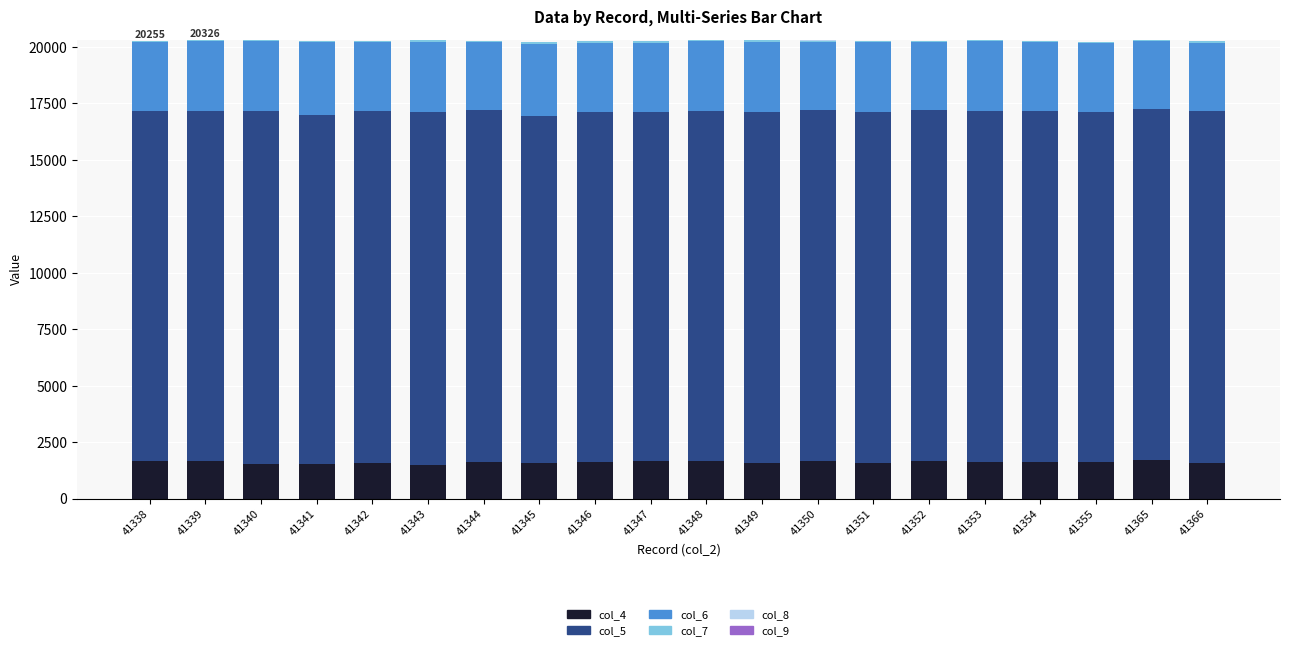

Is it true that col_4 equals 1641 at 41354?

True